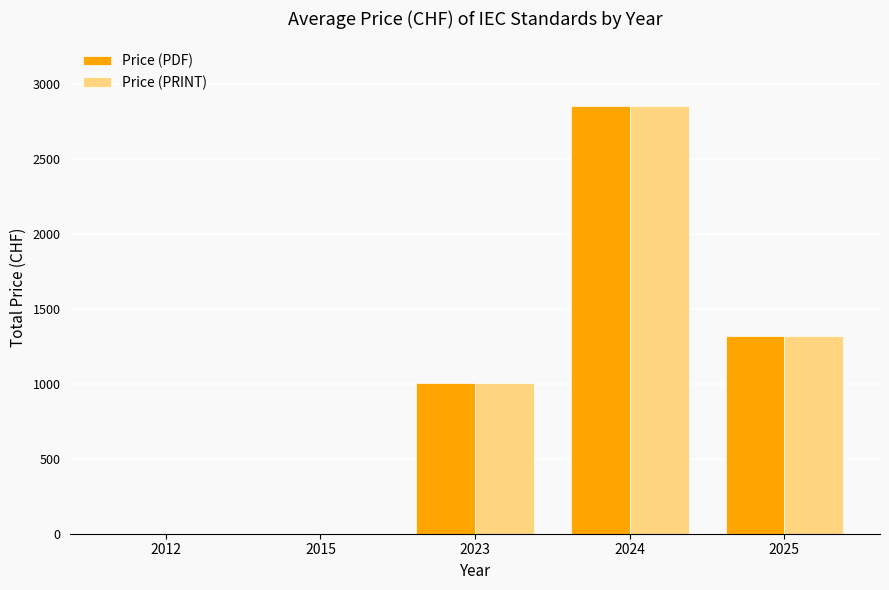

What is the sum of the Price (PRINT) values at 2023 and 2012?

1004